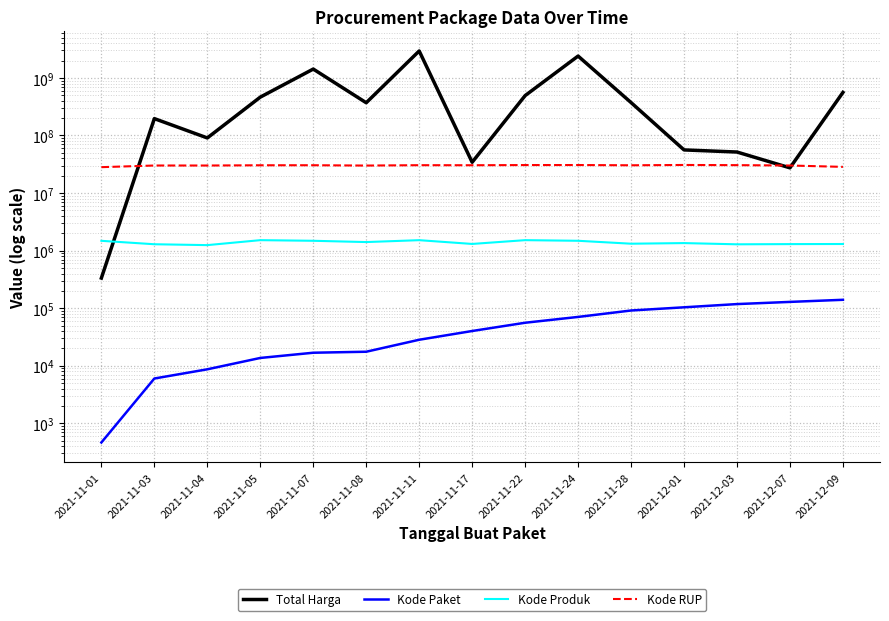

Reading left to right, extract all data points from this chart.

Total Harga: 2021-11-01=333600	2021-11-03=196414270	2021-11-04=90672075	2021-11-05=464002100	2021-11-07=1425867900	2021-11-08=370566300	2021-11-11=2939355240	2021-11-17=34292000	2021-11-22=493000000	2021-11-24=2398327200	2021-11-28=373404000	2021-12-01=56152800	2021-12-03=51601000	2021-12-07=27412000	2021-12-09=559971000
Kode Paket: 2021-11-01=464	2021-11-03=5997	2021-11-04=8668	2021-11-05=13652	2021-11-07=16823	2021-11-08=17509	2021-11-11=28271	2021-11-17=40112	2021-11-22=55826	2021-11-24=70453	2021-11-28=91101	2021-12-01=103541	2021-12-03=117783	2021-12-07=128516	2021-12-09=139817
Kode Produk: 2021-11-01=1479674	2021-11-03=1290116	2021-11-04=1245647	2021-11-05=1519264	2021-11-07=1481562	2021-11-08=1407595	2021-11-11=1518309	2021-11-17=1305852	2021-11-22=1519260	2021-11-24=1481562	2021-11-28=1318333	2021-12-01=1350905	2021-12-03=1286873	2021-12-07=1297110	2021-12-09=1302598
Kode RUP: 2021-11-01=28171087	2021-11-03=30089034	2021-11-04=30089034	2021-11-05=30372232	2021-11-07=30428912	2021-11-08=30029068	2021-11-11=30478474	2021-11-17=30416731	2021-11-22=30636058	2021-11-24=30670893	2021-11-28=30363247	2021-12-01=30745112	2021-12-03=30527421	2021-12-07=30089034	2021-12-09=28497118